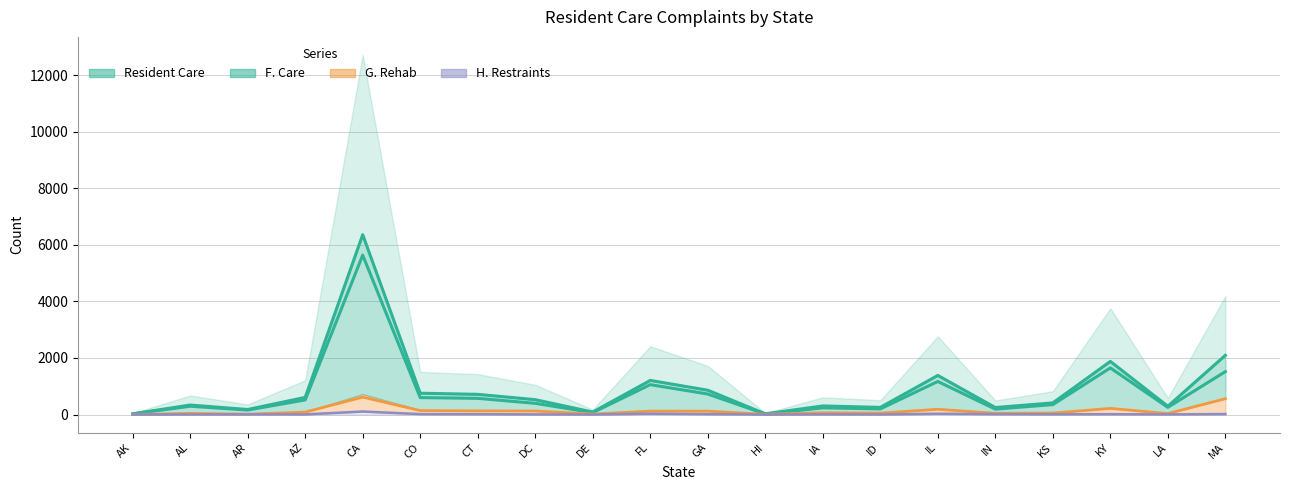

What position from the right is IA?

8